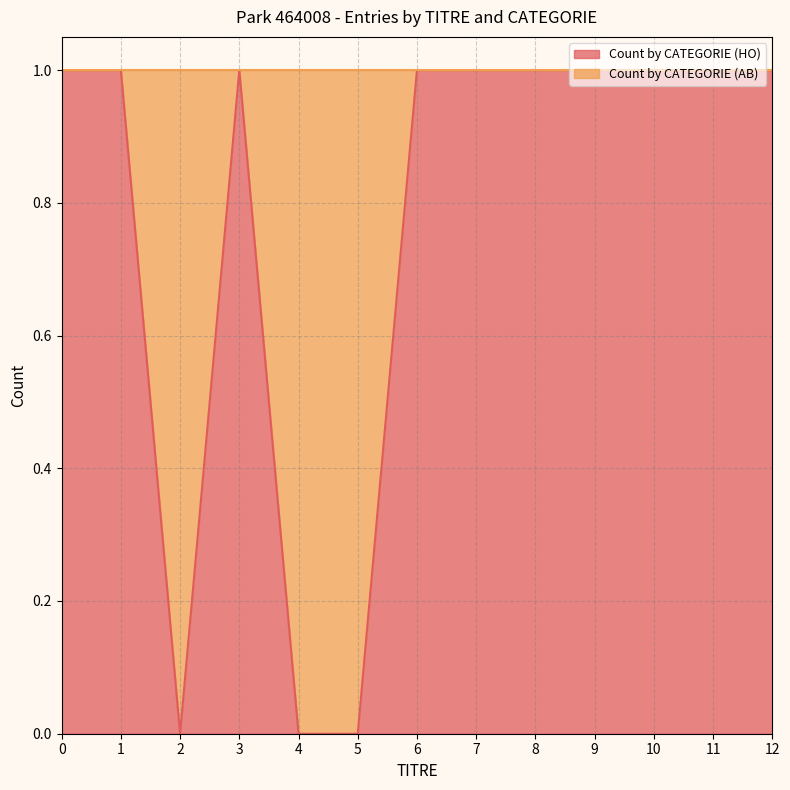

Between 8 and 2, which is larger?

8